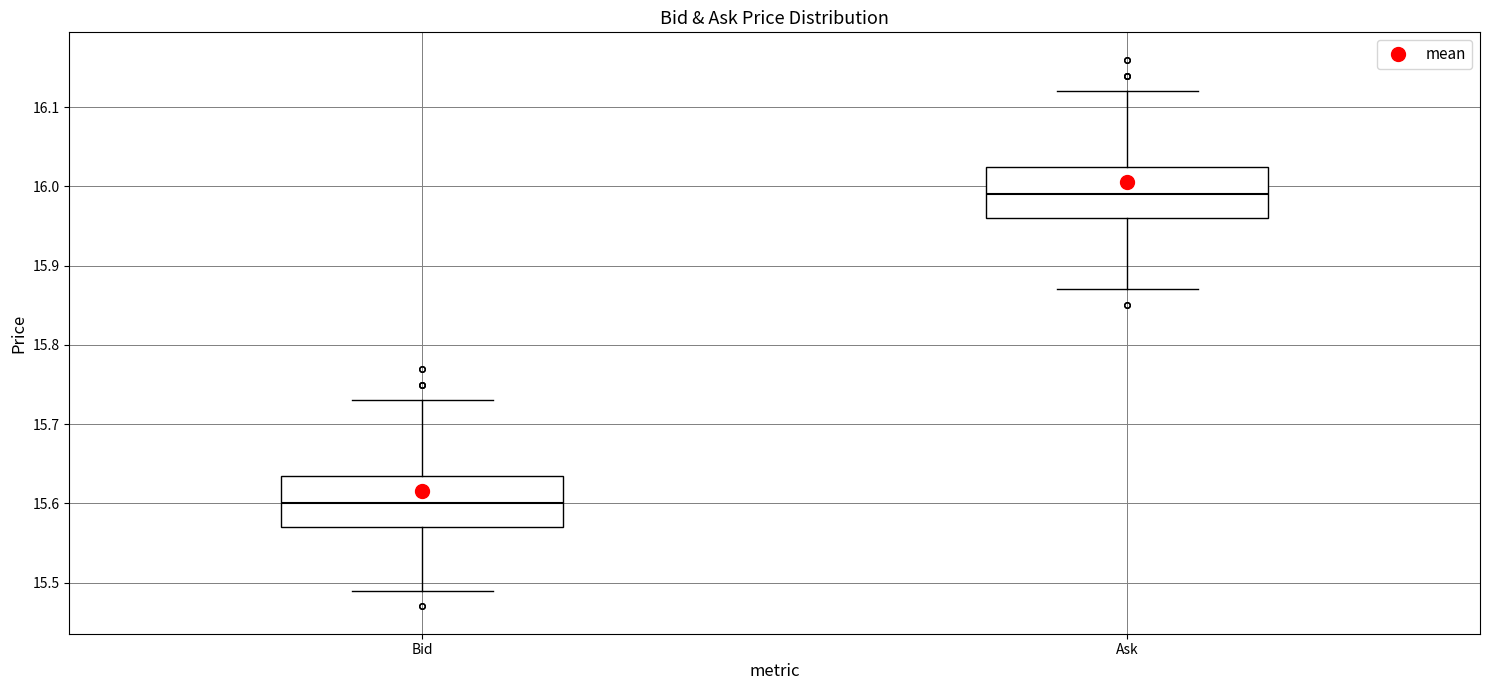

Where does the upper whisker of the box for Bid end on the y-axis? The values are not printed on the chart, so give them approximately, as read against the axis.

15.73